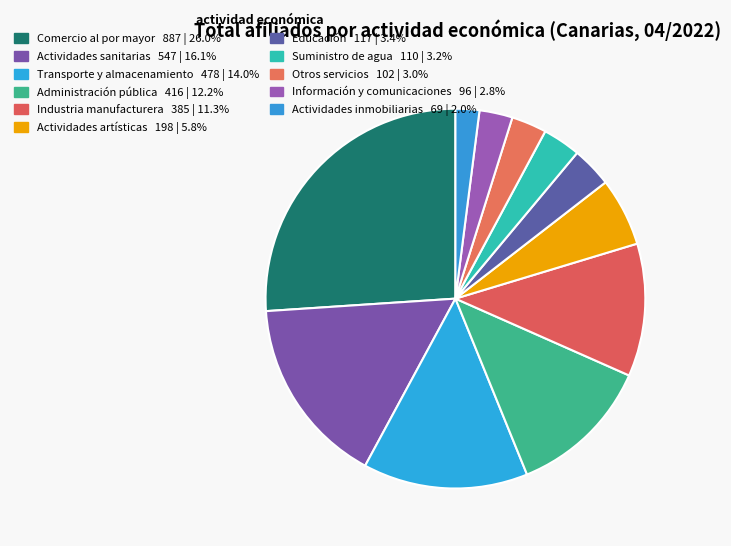

What is the change in value from Administración pública to Otros servicios?

-314